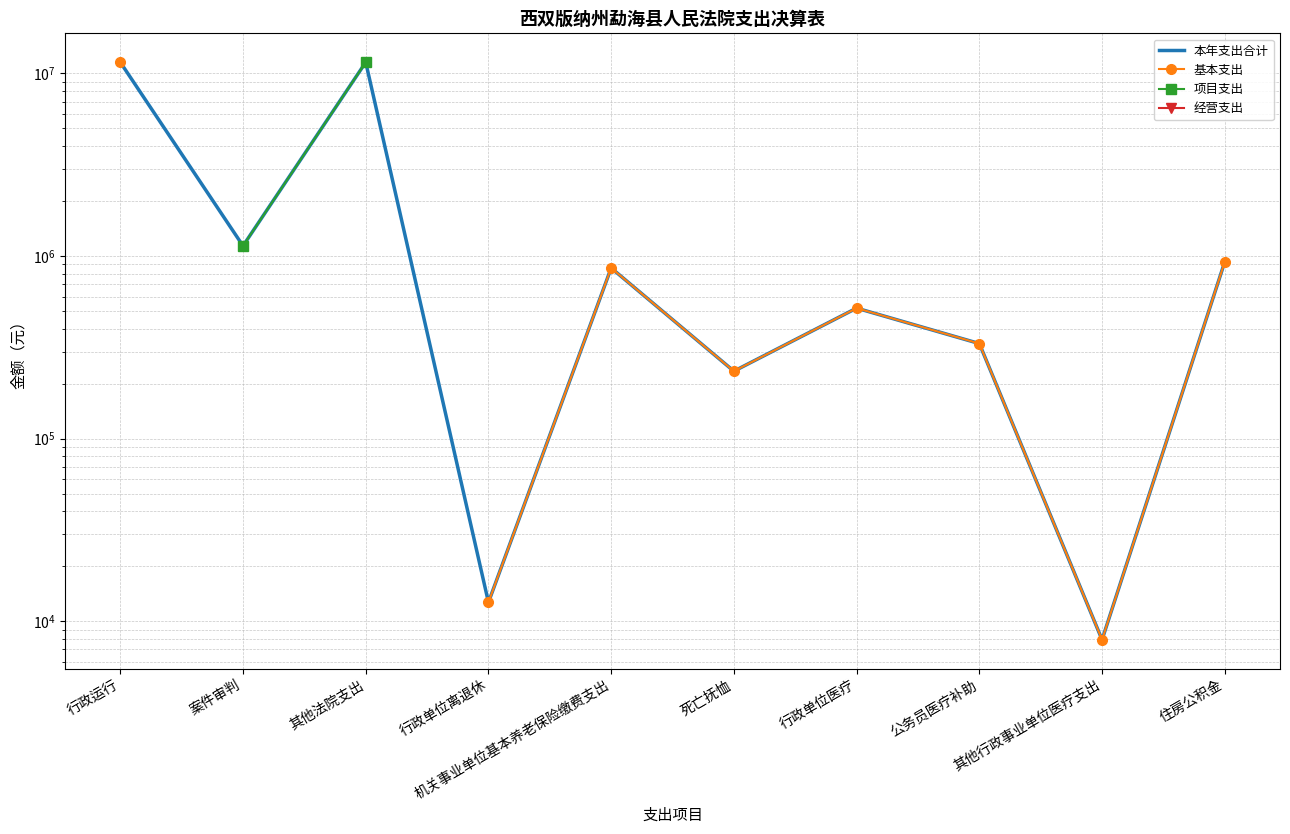

Which series changed the most between 行政单位医疗 and 住房公积金?

本年支出合计